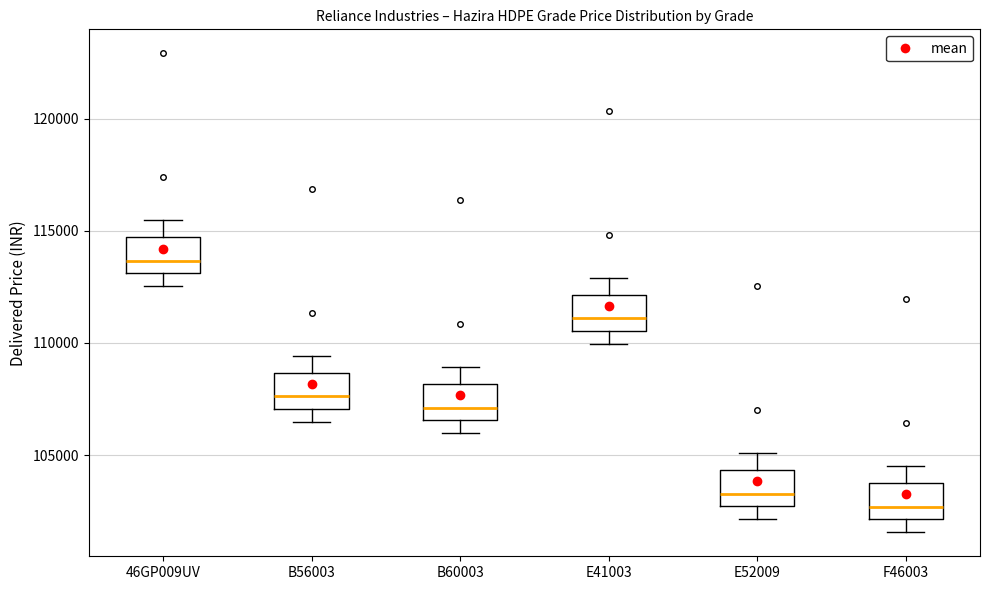

Reading left to right, read every box against the y-axis: the position of its median line, the range the box covers, and the ends of its whiskers. The values are not printed on the chart, so give them approximately, as read against the axis.

46GP009UV: median 113500, box 113000 to 114500, whiskers 112500 to 115500
B56003: median 107500, box 107000 to 108500, whiskers 106500 to 109500
B60003: median 107000, box 106500 to 108000, whiskers 106000 to 109000
E41003: median 111000, box 110500 to 112000, whiskers 110000 to 113000
E52009: median 103500, box 102500 to 104500, whiskers 102000 to 105000
F46003: median 102500, box 102000 to 104000, whiskers 101500 to 104500